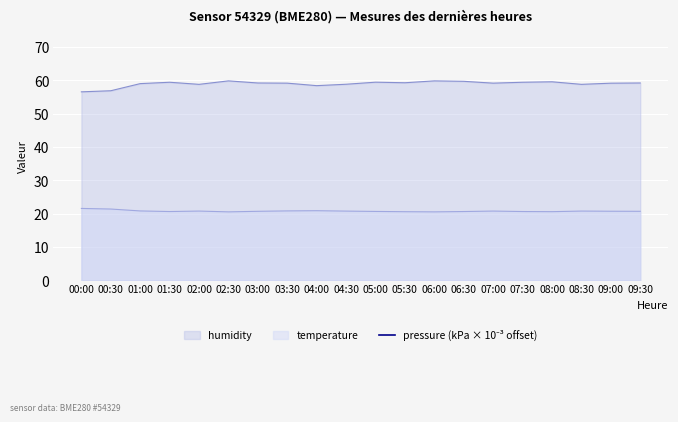

What is the ratio of the value at 07:30 to the value at 06:30?

1.0